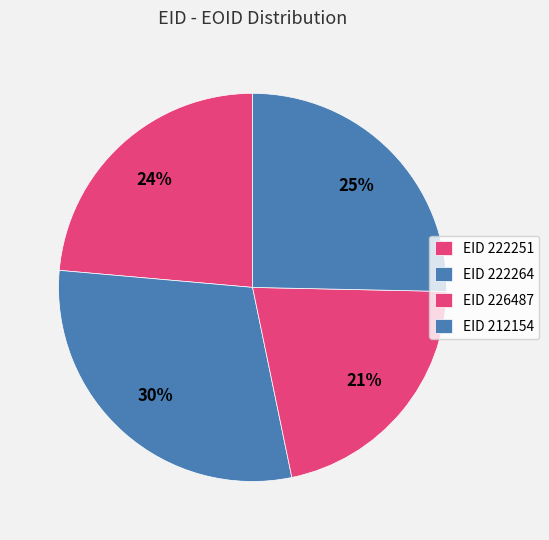

How many segments does this pie chart have?

4